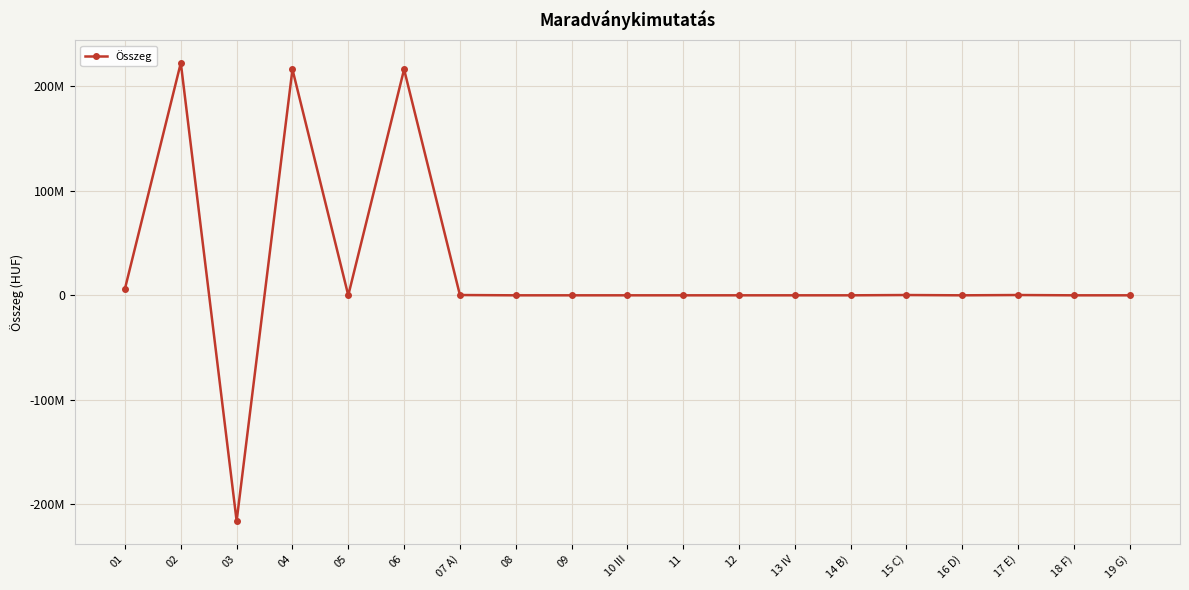

Is this an area chart (filled region under the line)?

No